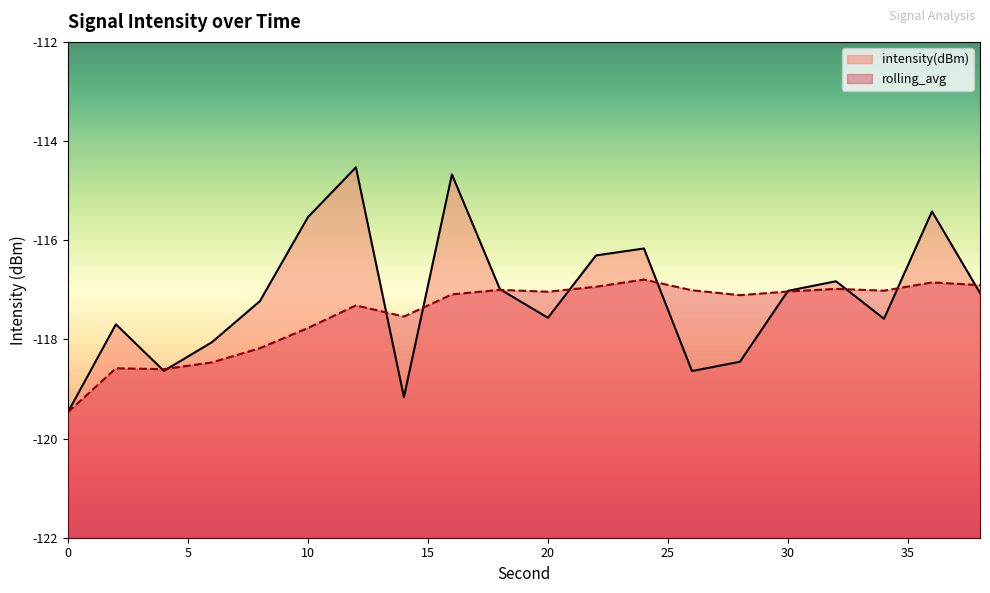

How many interior local valleys does the rolling_avg series have?

5